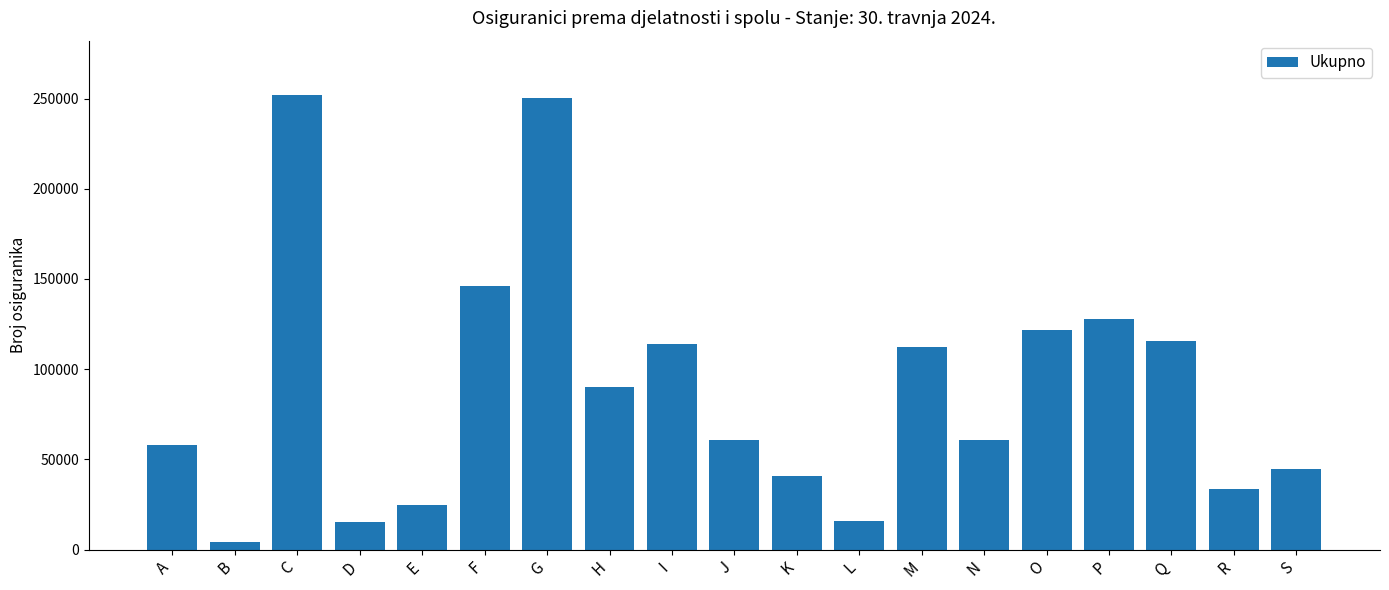

How many data points are less than 60937?

9